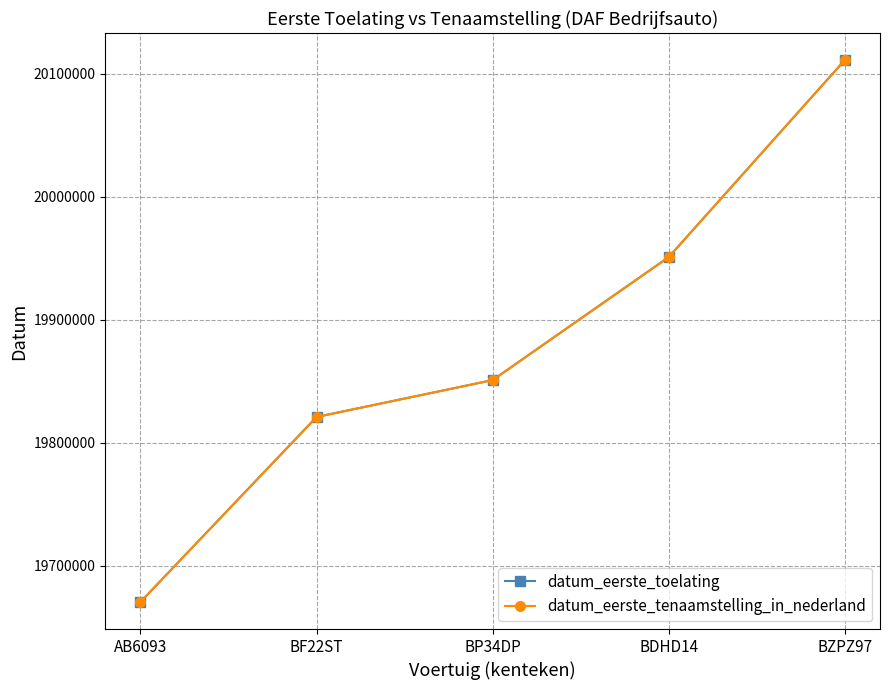

Does the chart have visible grid lines?

Yes